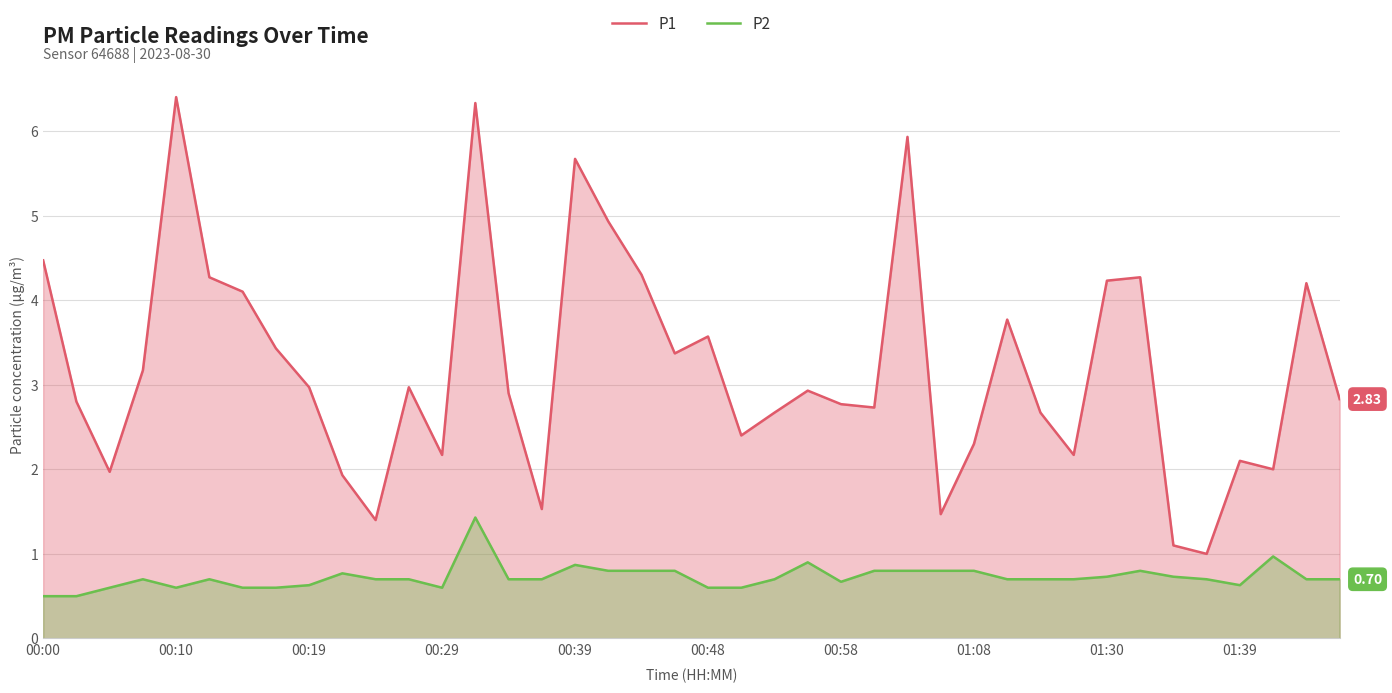

Which series changed the most between 15 and 37?

P1